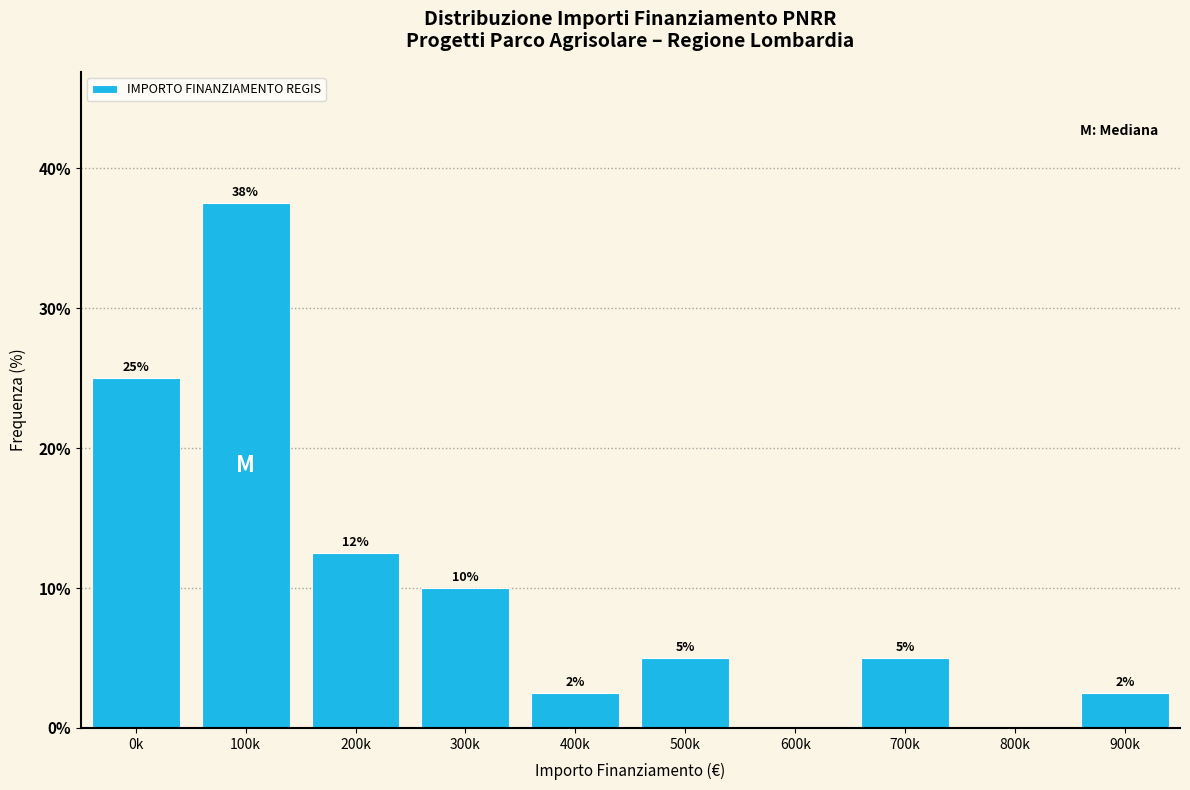

What is the change in value from 200k to 900k?

-10.0